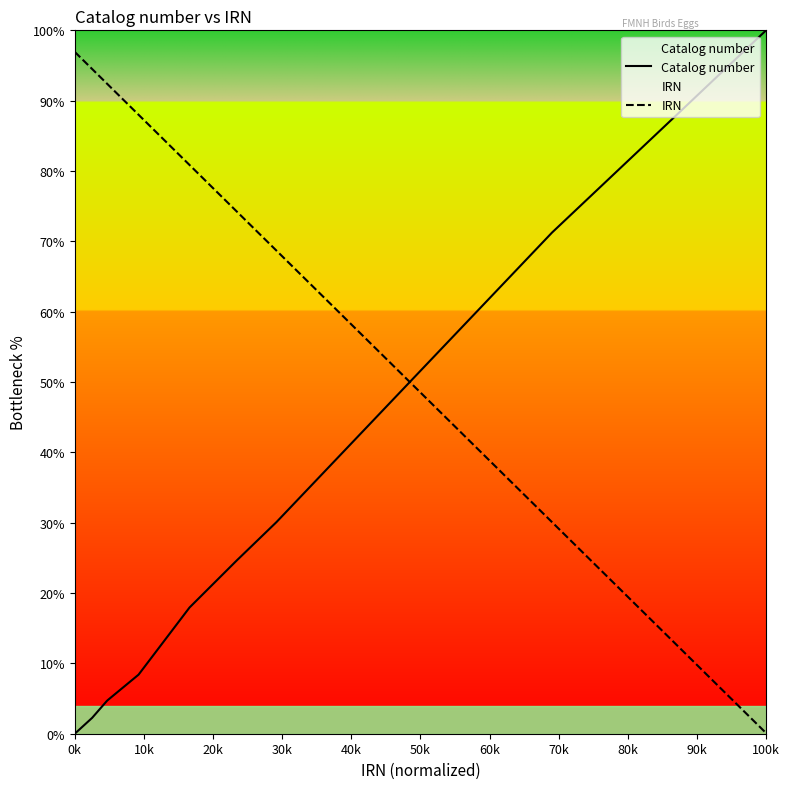

True or false: IRN and Catalog number intersect in this chart.

True